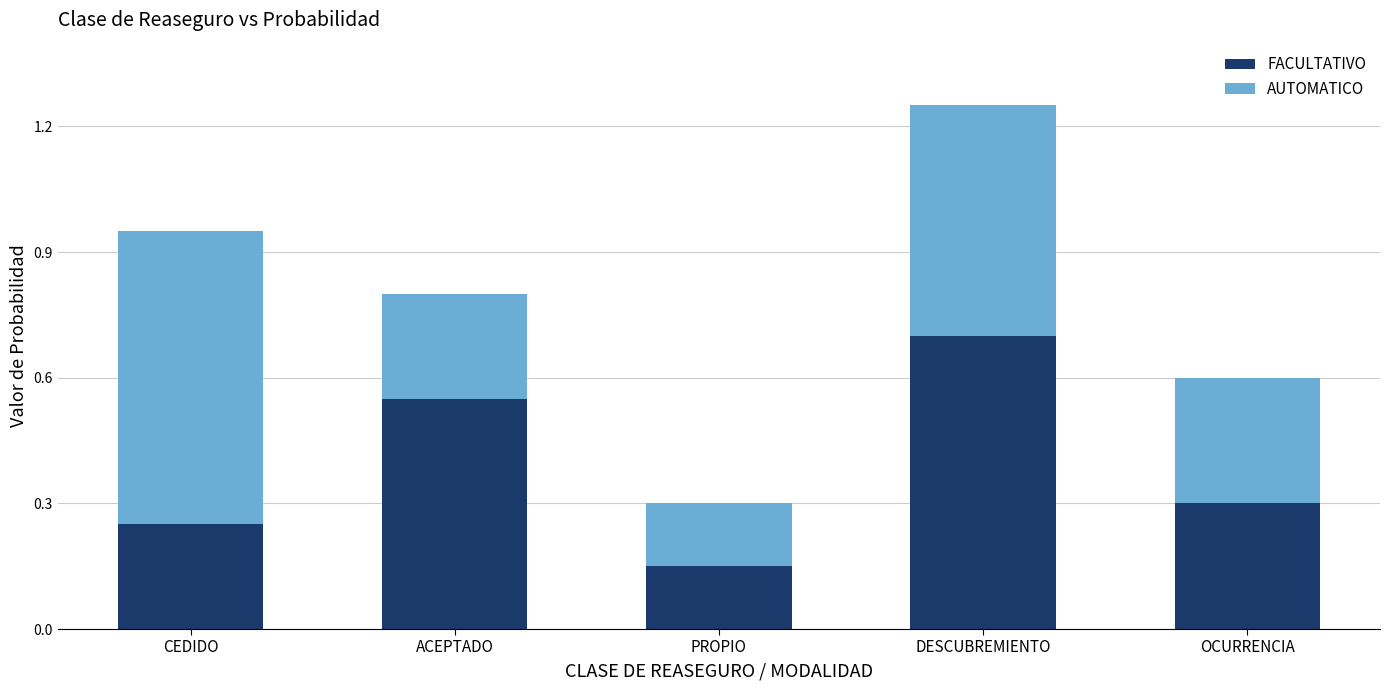

What is the sum of the FACULTATIVO values at PROPIO and CEDIDO?

0.4